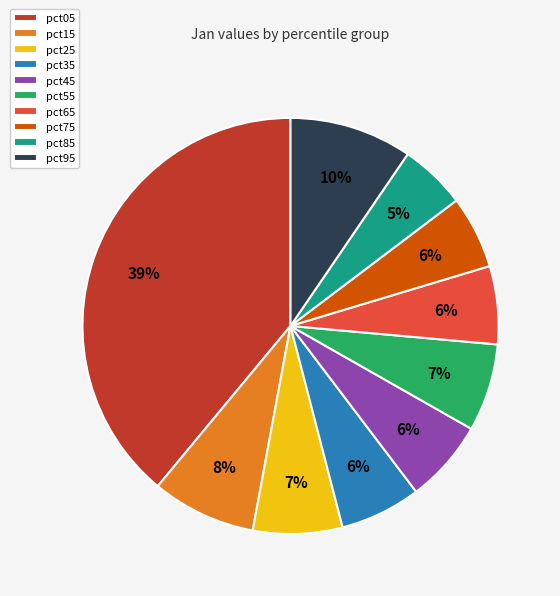

Which category has the biggest portion of the pie?

pct05